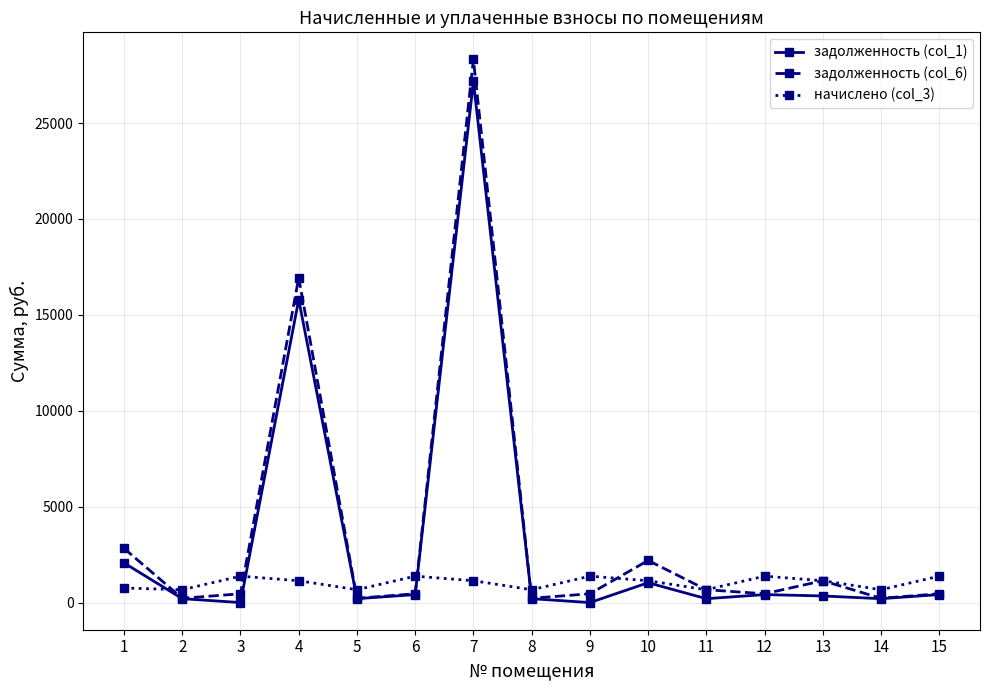

What is the difference between the highest and lowest values at 12?

960.0